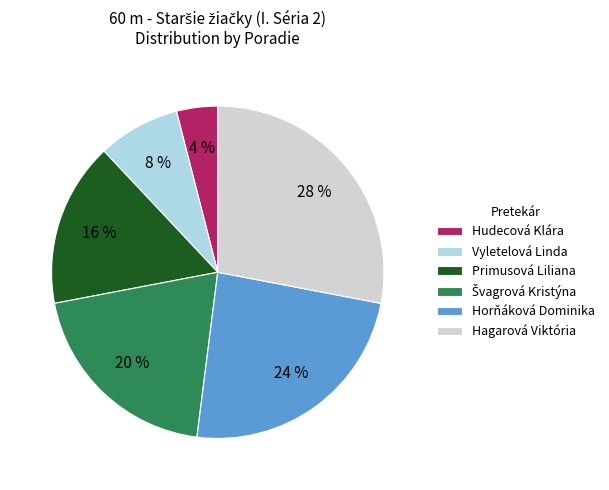

Combined, do Vyletelová Linda and Primusová Liliana account for over 50%?

No